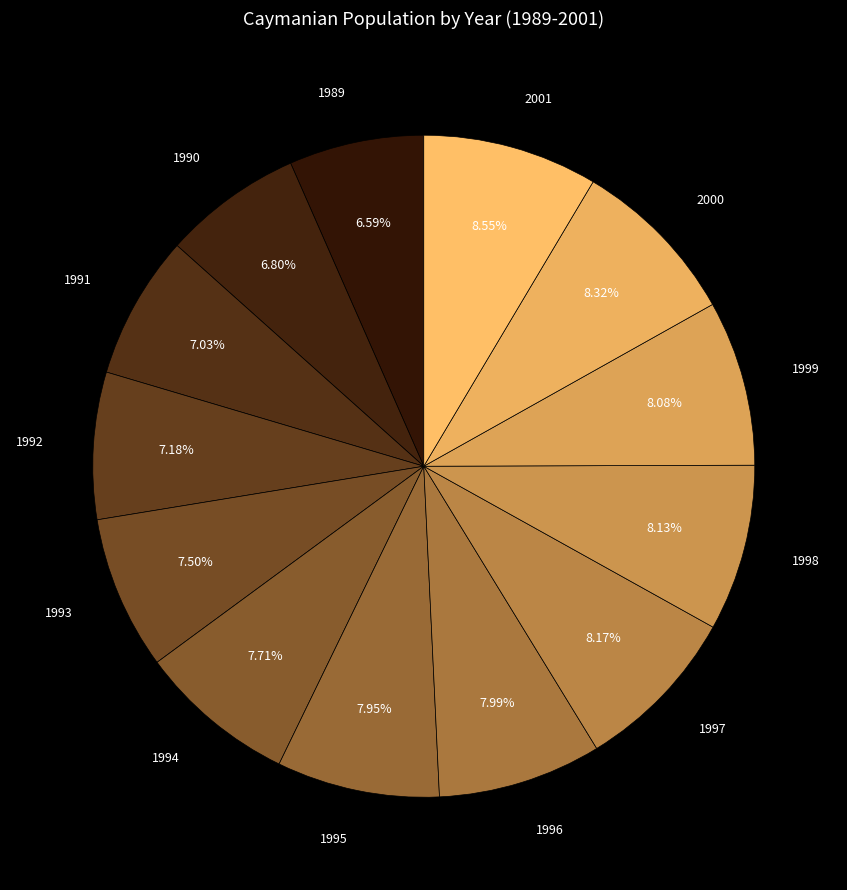

How many segments does this pie chart have?

13